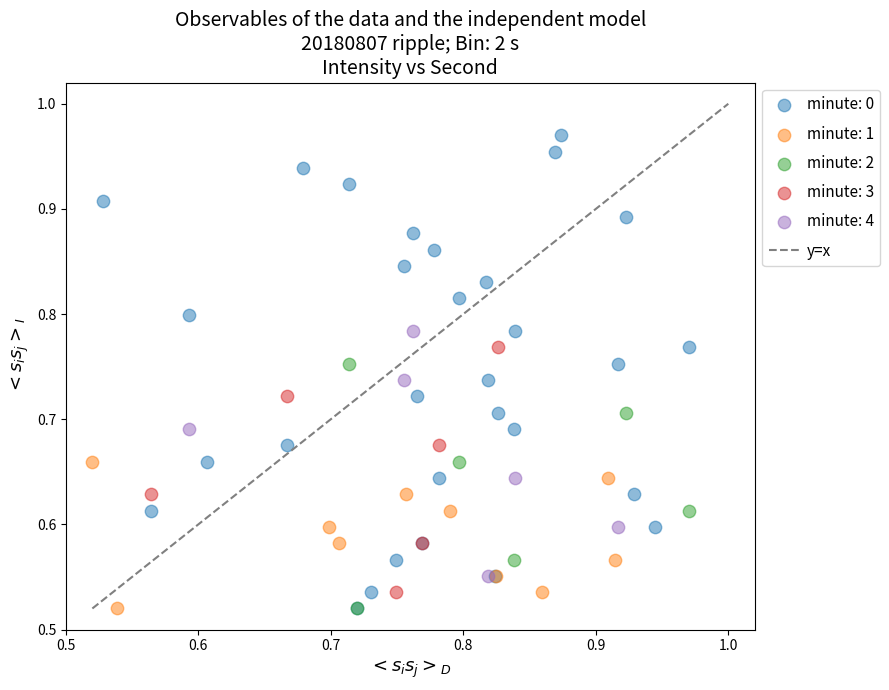

Which series has the widest spread of Y values?

minute: 0